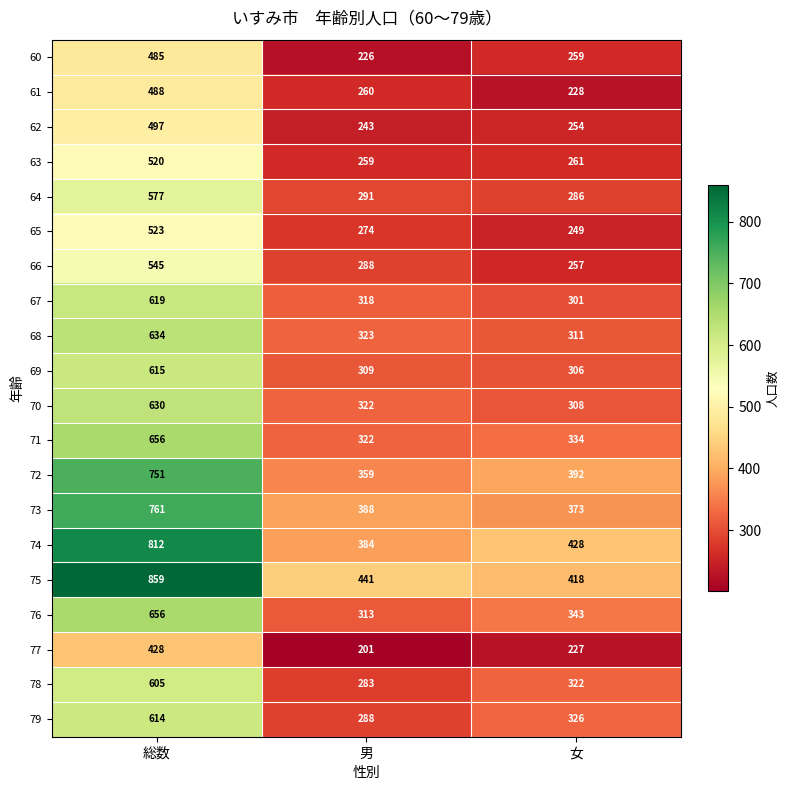

True or false: 79 has a value of 614 at 総数.

True